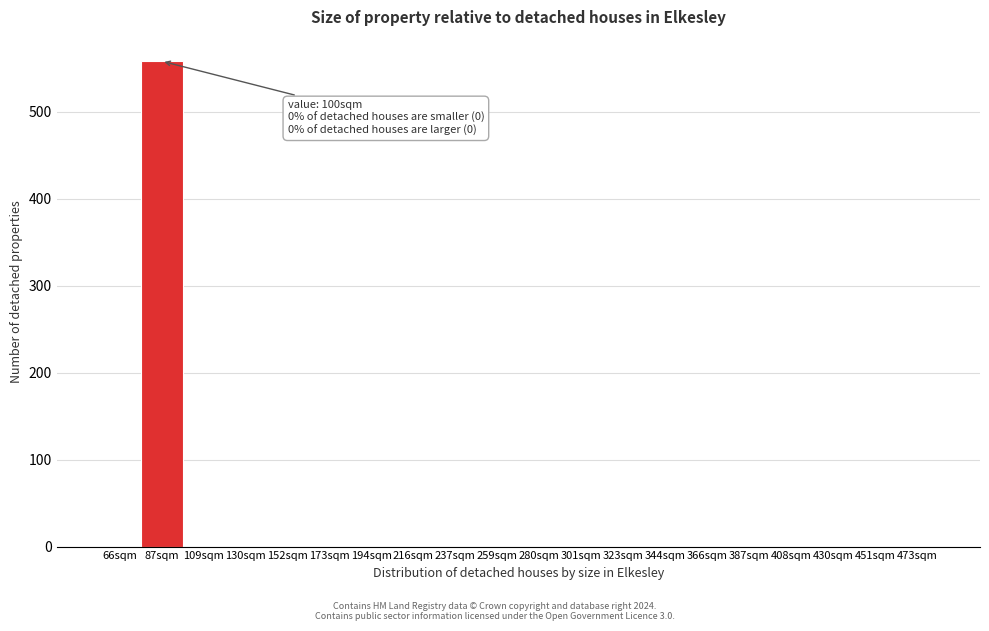

Reading right to left, extract all data points from this chart.

473sqm=0	451sqm=0	430sqm=0	408sqm=0	387sqm=0	366sqm=0	344sqm=0	323sqm=0	301sqm=0	280sqm=0	259sqm=0	237sqm=0	216sqm=0	194sqm=0	173sqm=0	152sqm=0	130sqm=0	109sqm=0	87sqm=558	66sqm=0